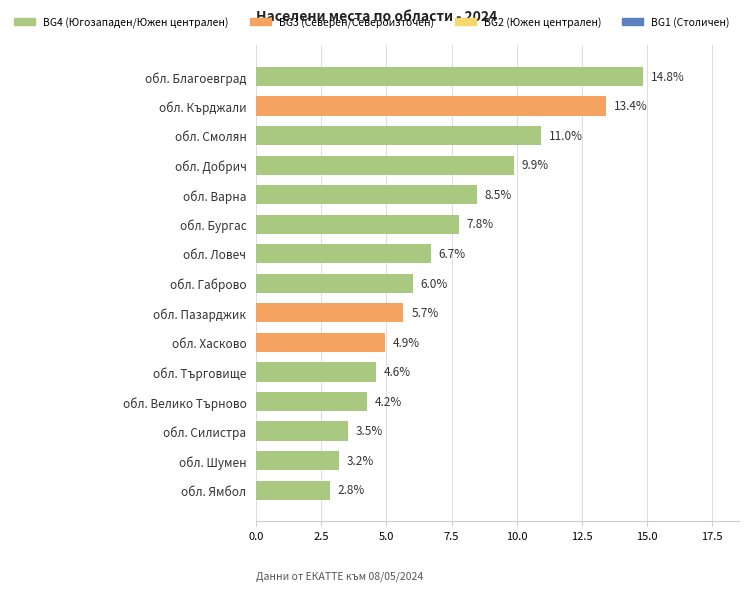

At which label is the value closest to 8?

обл. Бургас